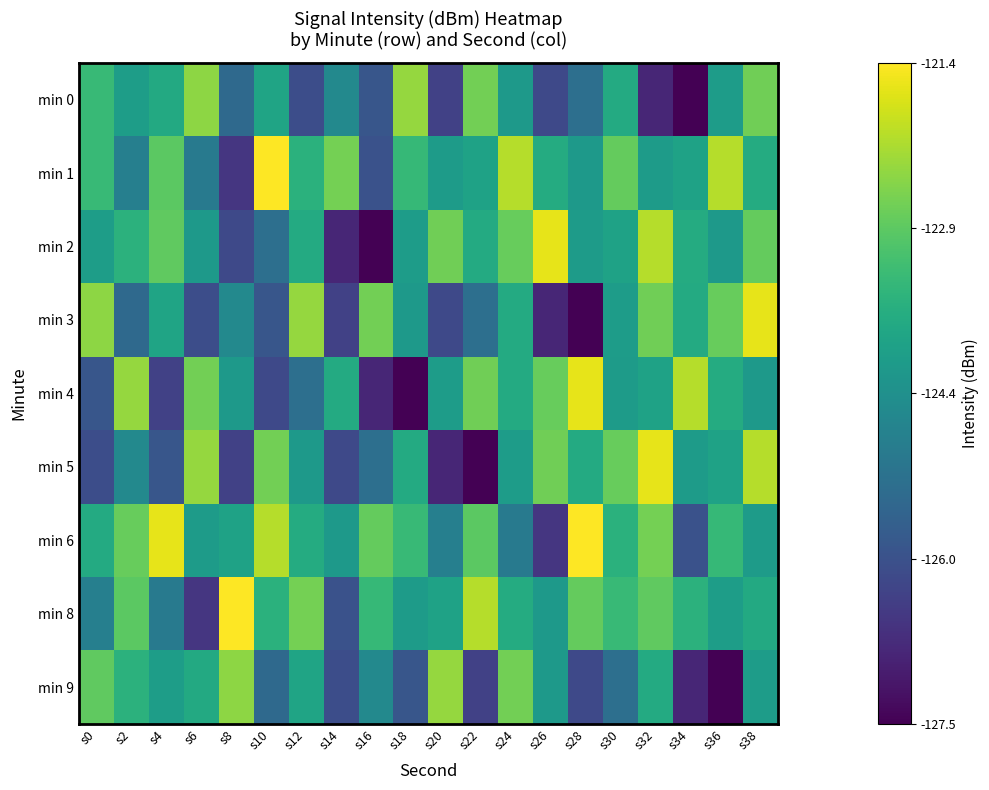

Reading right to left, extract all data points from this chart.

min 0: s38=-122.7	s36=-124.1	s34=-127.5	s32=-126.8	s30=-123.8	s28=-125.3	s26=-126.2	s24=-124.2	s22=-122.7	s20=-126.3	s18=-122.3	s16=-125.9	s14=-124.6	s12=-126.1	s10=-123.9	s8=-125.4	s6=-122.4	s4=-123.8	s2=-124.1	s0=-123.4
min 1: s38=-123.7	s36=-122.1	s34=-124.0	s32=-124.1	s30=-122.8	s28=-124.2	s26=-123.7	s24=-122.1	s22=-124.0	s20=-124.1	s18=-123.4	s16=-126.0	s14=-122.6	s12=-123.6	s10=-121.4	s8=-126.5	s6=-125.0	s4=-122.9	s2=-124.8	s0=-123.4
min 2: s38=-122.8	s36=-124.2	s34=-123.7	s32=-122.1	s30=-124.0	s28=-124.1	s26=-121.6	s24=-122.8	s22=-123.7	s20=-122.7	s18=-124.1	s16=-127.5	s14=-126.8	s12=-123.8	s10=-125.3	s8=-126.2	s6=-124.2	s4=-122.9	s2=-123.6	s0=-124.1
min 3: s38=-121.6	s36=-122.8	s34=-123.7	s32=-122.7	s30=-124.1	s28=-127.5	s26=-126.8	s24=-123.8	s22=-125.3	s20=-126.2	s18=-124.2	s16=-122.7	s14=-126.3	s12=-122.3	s10=-125.9	s8=-124.6	s6=-126.1	s4=-123.9	s2=-125.4	s0=-122.4
min 4: s38=-124.2	s36=-123.7	s34=-122.1	s32=-124.0	s30=-124.1	s28=-121.6	s26=-122.8	s24=-123.7	s22=-122.7	s20=-124.1	s18=-127.5	s16=-126.8	s14=-123.8	s12=-125.3	s10=-126.2	s8=-124.2	s6=-122.7	s4=-126.3	s2=-122.3	s0=-125.9
min 5: s38=-122.1	s36=-124.0	s34=-124.1	s32=-121.6	s30=-122.8	s28=-123.7	s26=-122.7	s24=-124.1	s22=-127.5	s20=-126.8	s18=-123.8	s16=-125.3	s14=-126.2	s12=-124.2	s10=-122.7	s8=-126.3	s6=-122.3	s4=-125.9	s2=-124.6	s0=-126.1
min 6: s38=-124.1	s36=-123.4	s34=-126.0	s32=-122.6	s30=-123.6	s28=-121.4	s26=-126.5	s24=-125.0	s22=-122.9	s20=-124.8	s18=-123.4	s16=-122.8	s14=-124.2	s12=-123.7	s10=-122.1	s8=-124.0	s6=-124.1	s4=-121.6	s2=-122.8	s0=-123.7
min 8: s38=-123.8	s36=-124.1	s34=-123.6	s32=-122.9	s30=-123.4	s28=-122.8	s26=-124.2	s24=-123.7	s22=-122.1	s20=-124.0	s18=-124.1	s16=-123.4	s14=-126.0	s12=-122.6	s10=-123.6	s8=-121.4	s6=-126.5	s4=-125.0	s2=-122.9	s0=-124.8
min 9: s38=-124.1	s36=-127.5	s34=-126.8	s32=-123.8	s30=-125.3	s28=-126.2	s26=-124.2	s24=-122.7	s22=-126.3	s20=-122.3	s18=-125.9	s16=-124.6	s14=-126.1	s12=-123.9	s10=-125.4	s8=-122.4	s6=-123.8	s4=-124.1	s2=-123.6	s0=-122.9